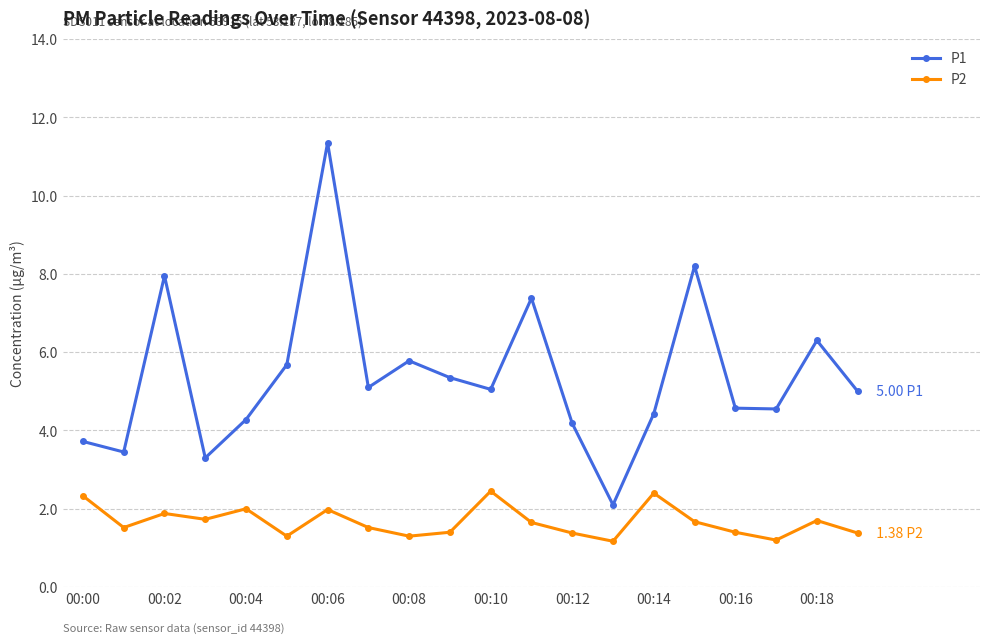

Which series has the largest range (max minus min)?

P1